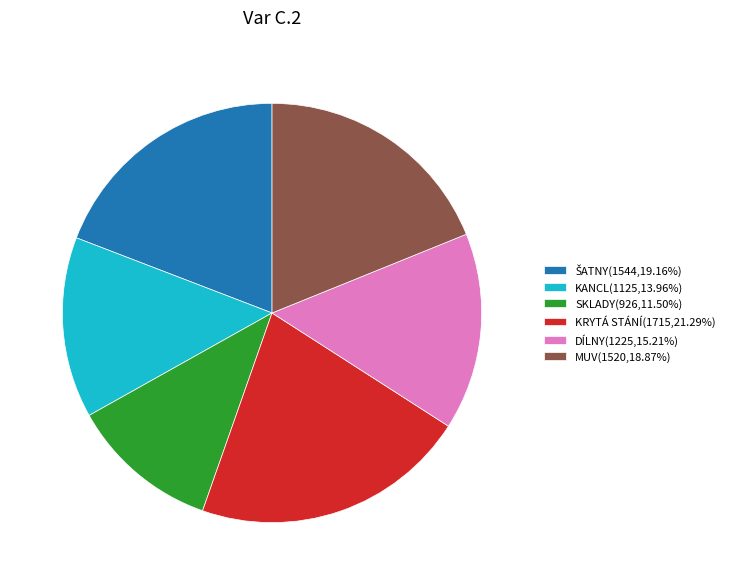

Do DÍLNY(1225,15.21%) and KANCL(1125,13.96%) together represent more than half of the pie?

No